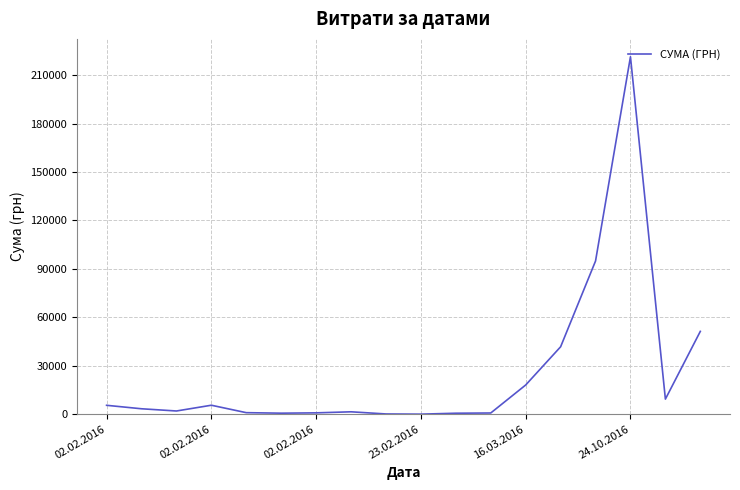

What is the difference between the maximum and minimum values?

221347.3